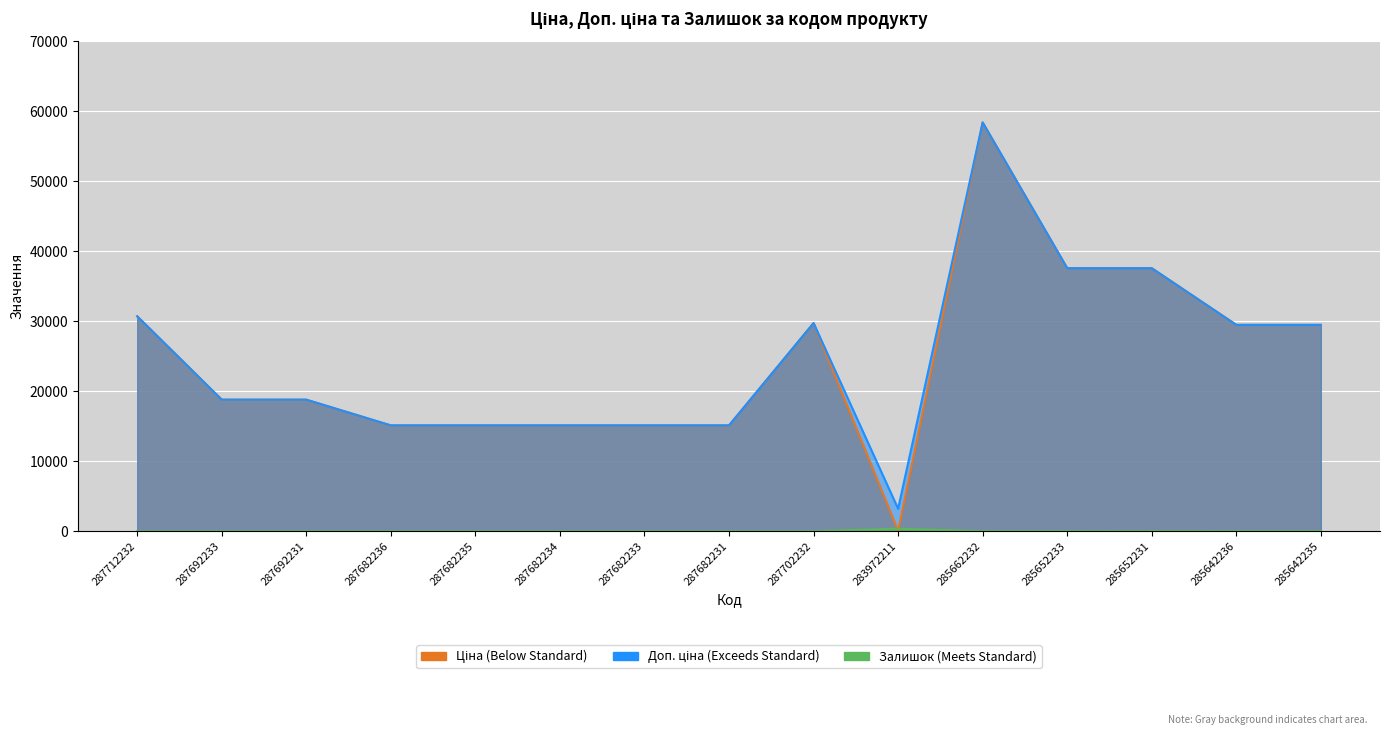

True or false: Доп. ціна has a value of 67482.7 at 285652231.

False